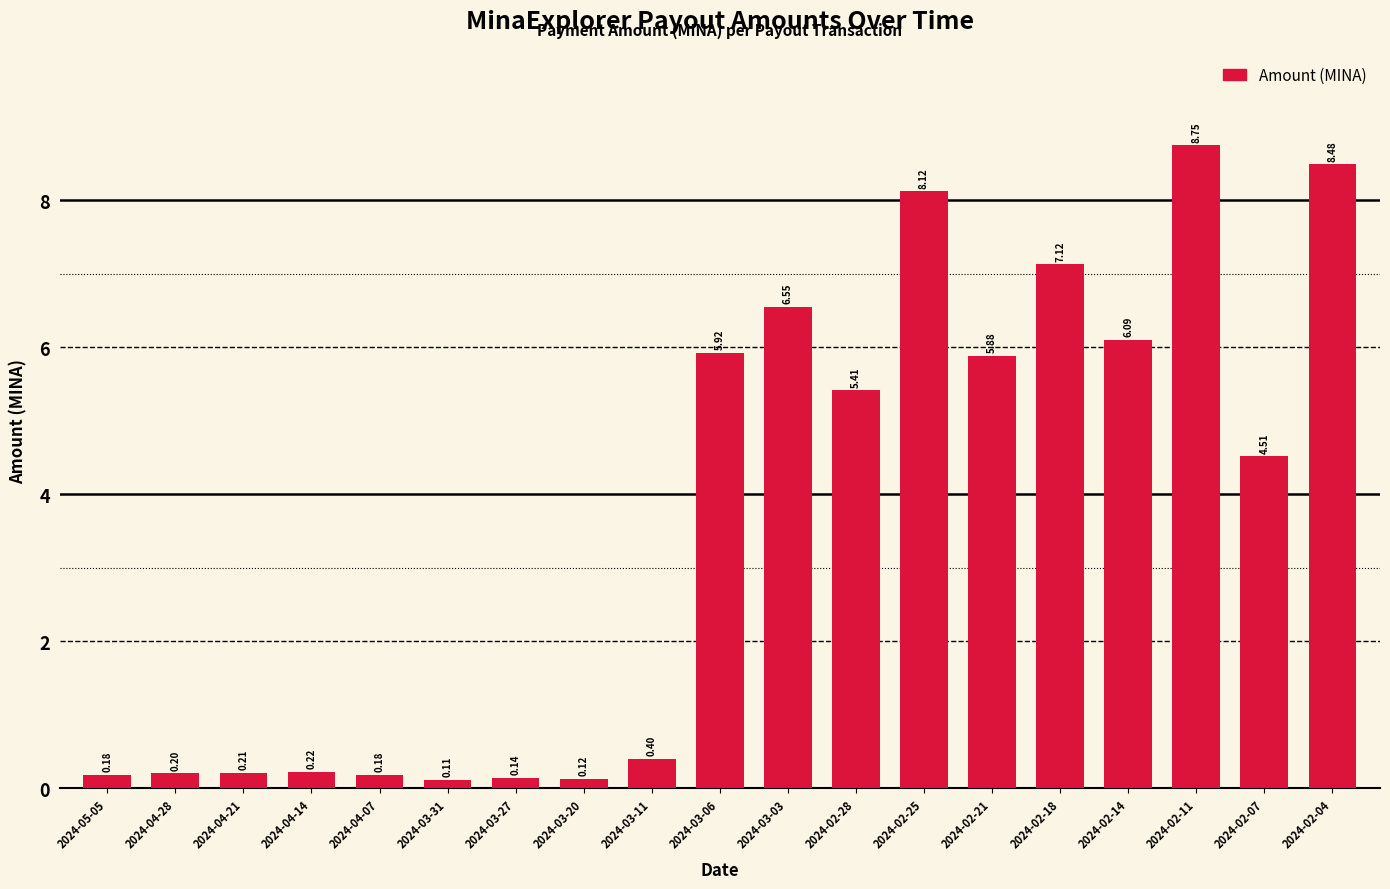

What is the difference between the maximum and minimum values?

8.6